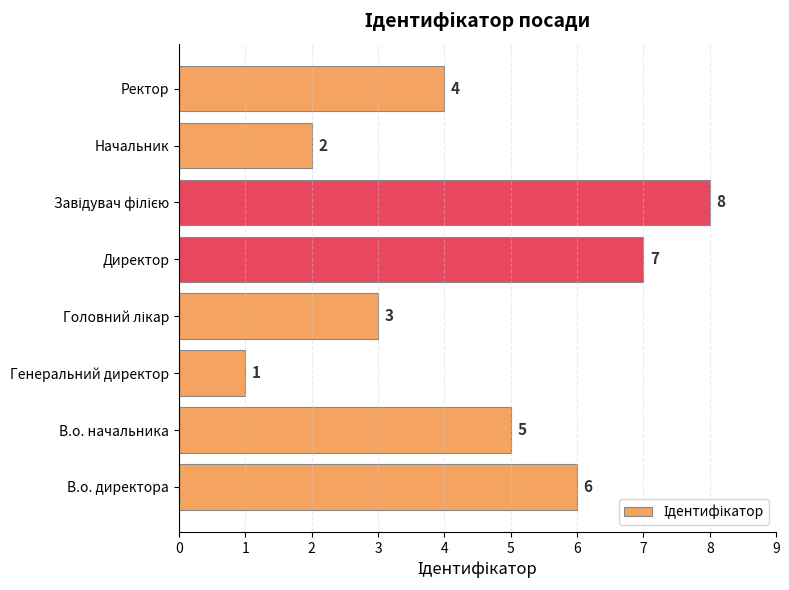

What is the difference between the maximum and minimum values?

7